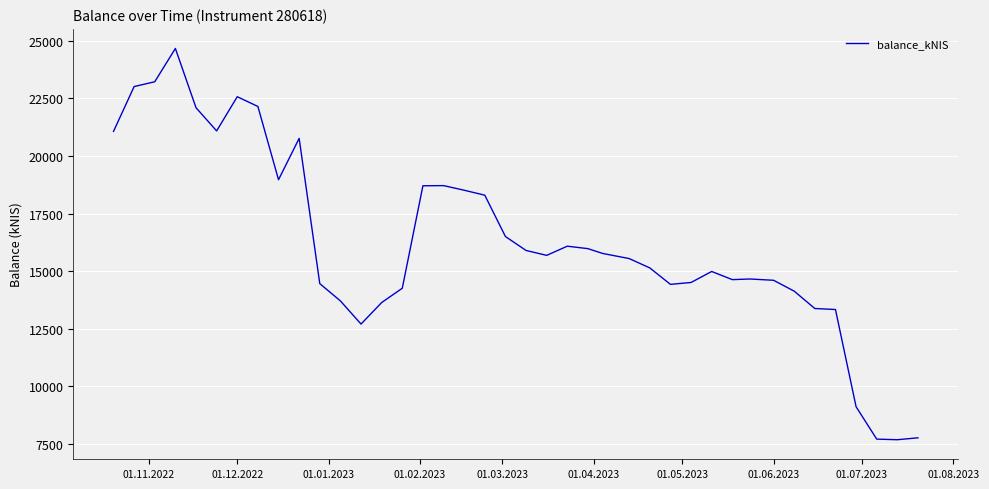

What is the difference between the maximum and minimum values?

16983.2